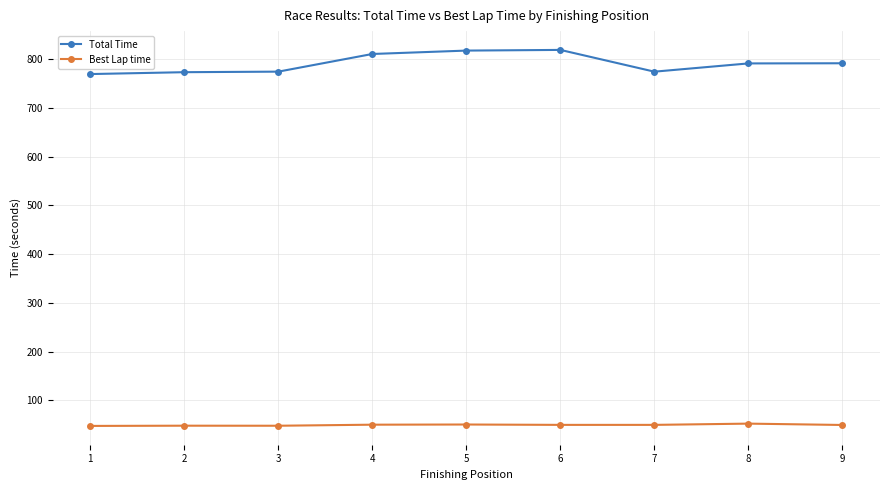

True or false: Total Time and Best Lap time cross at least once.

False